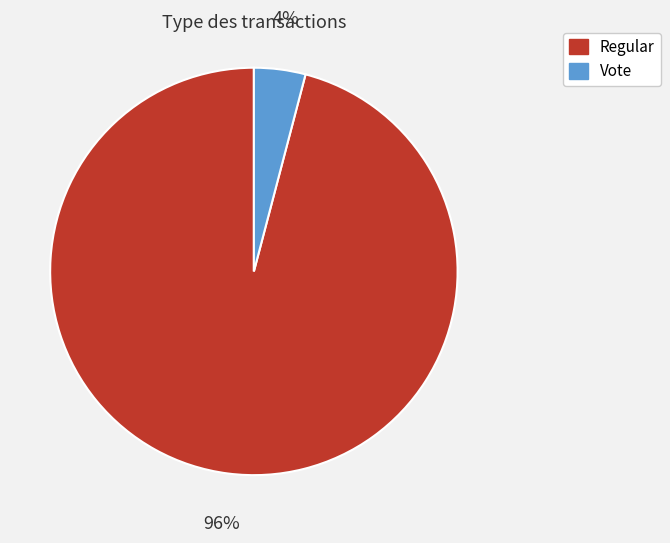

What percentage is the Vote slice, to the nearest percent?

4%